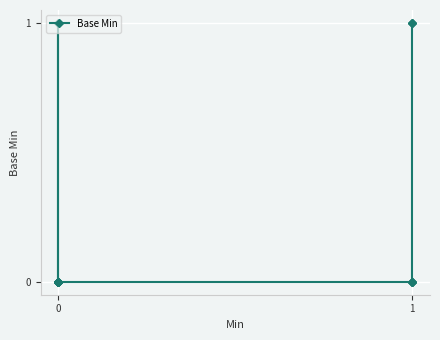

True or false: the data shows 1 at 0.

False